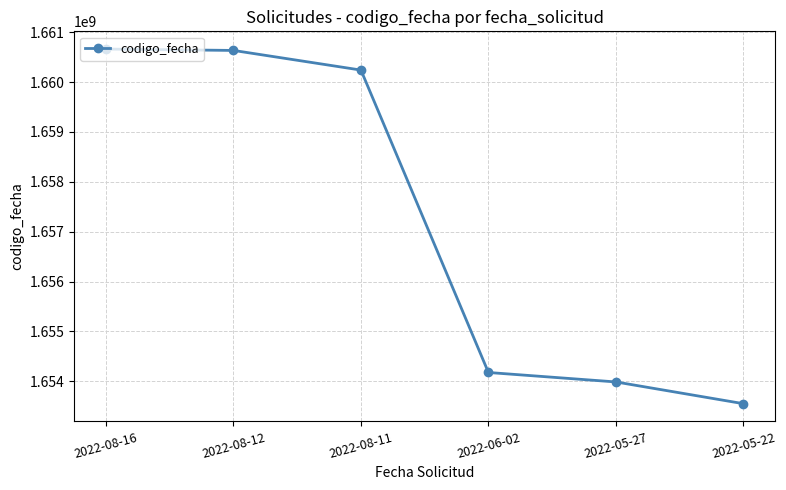

At which label is the value closest to 1657107278?

2022-06-02